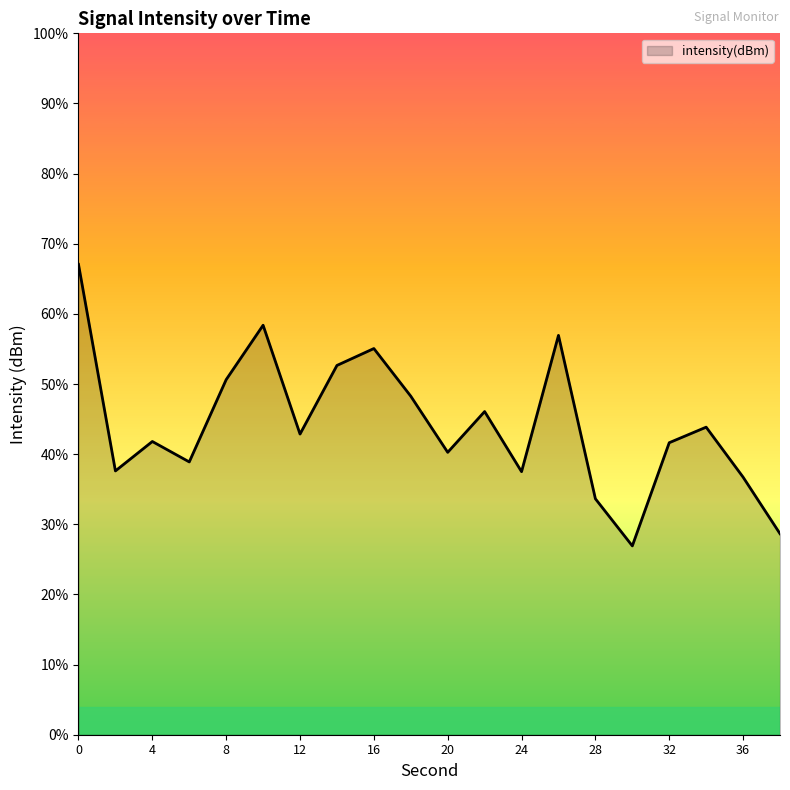

At which category does the data reach its first local peak?

4